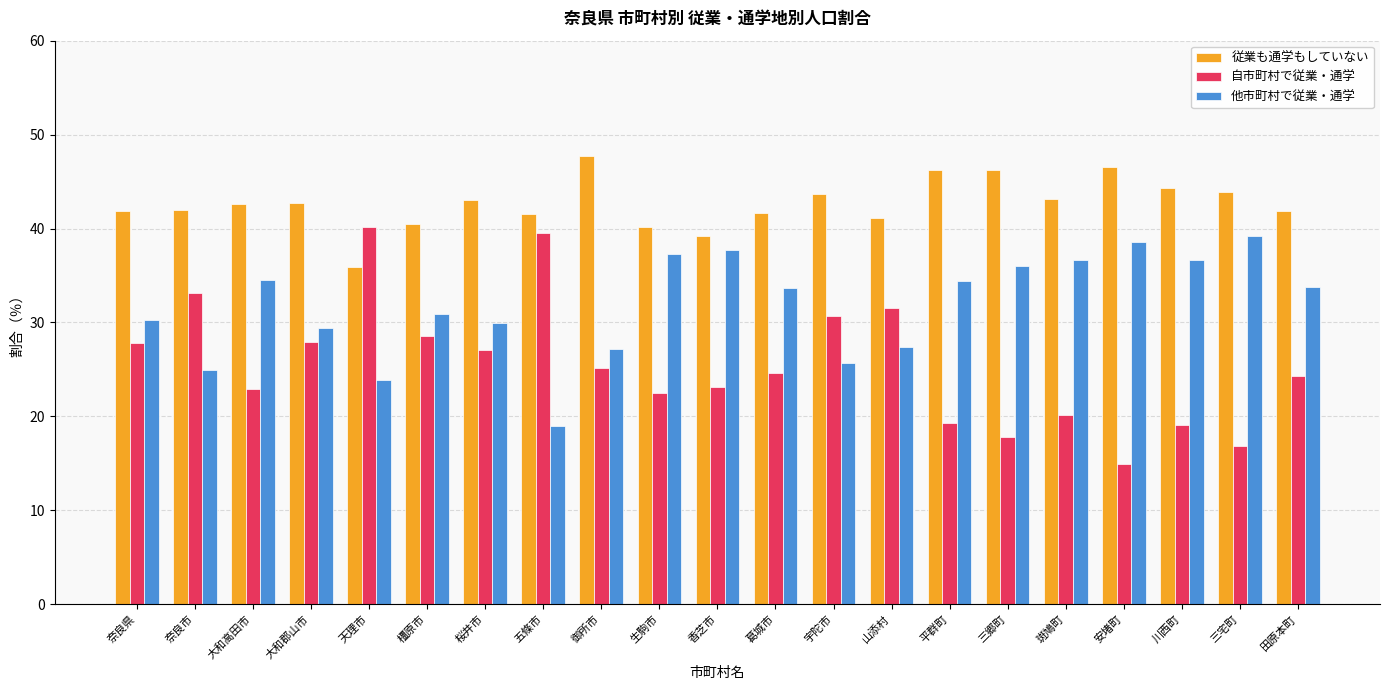

Which series has the largest total across all categories?

従業も通学もしていない